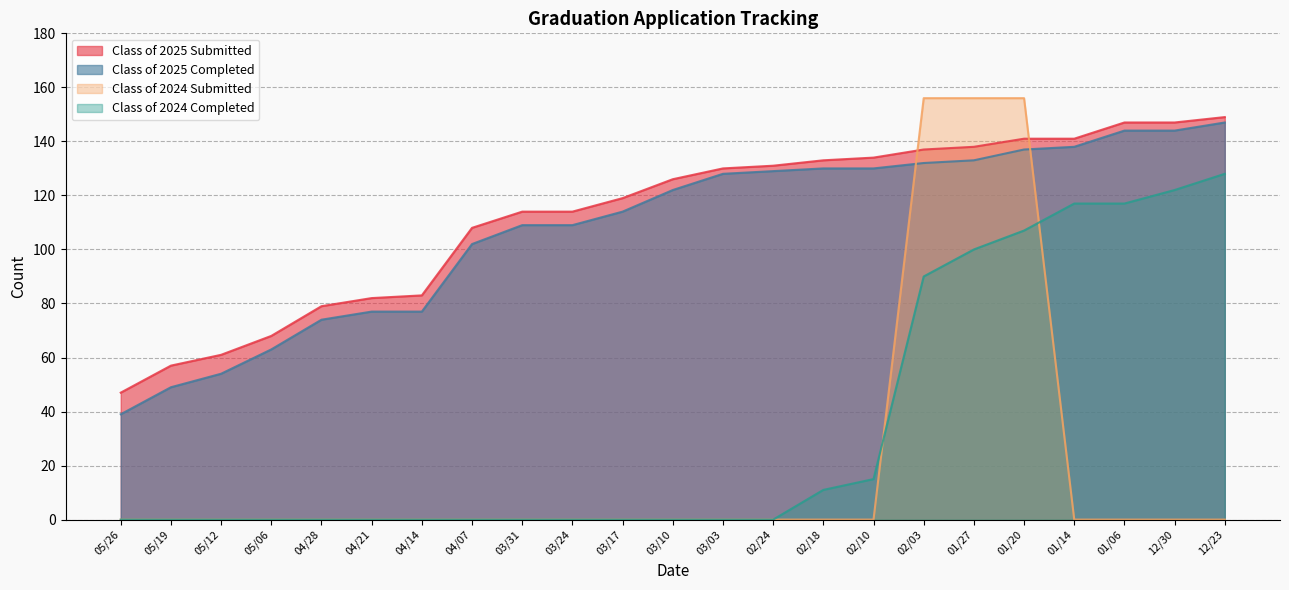

How many data points in Class of 2025 Submitted are above 126?

11